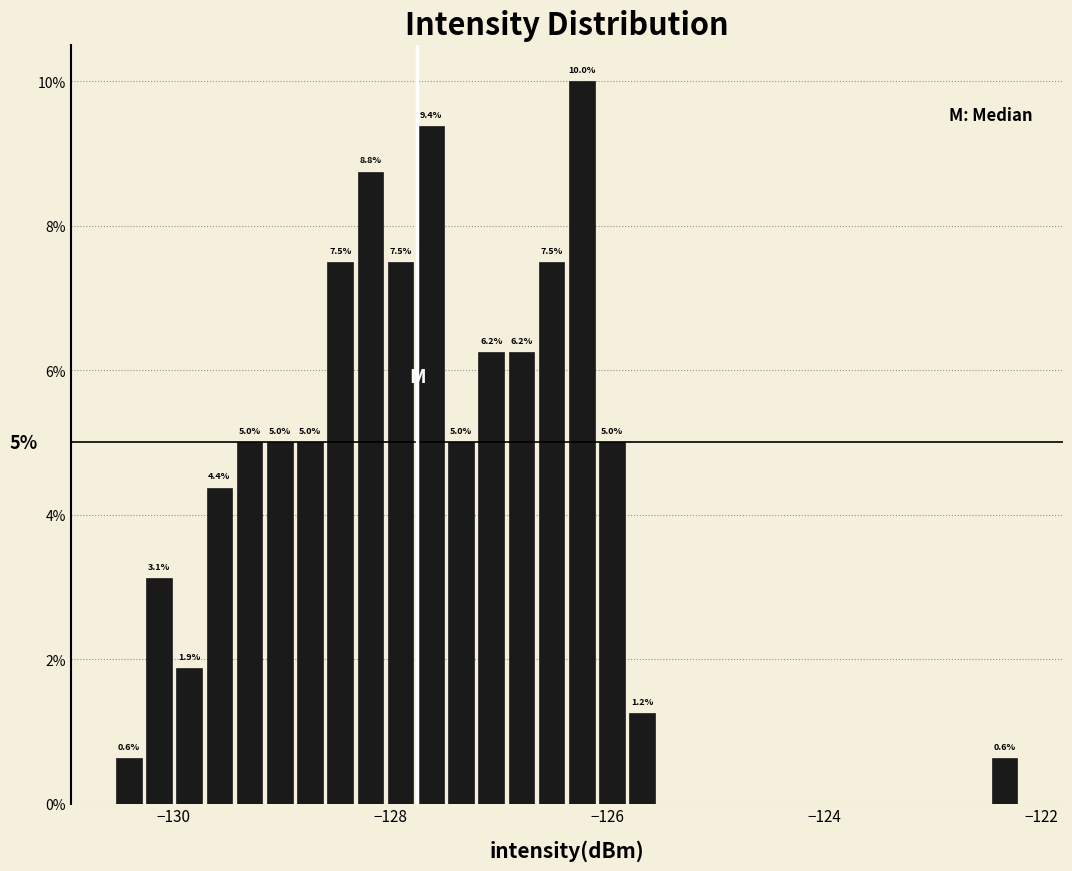

Read against the x-axis, roughly where is the centre of the tallest bar?

-126.2